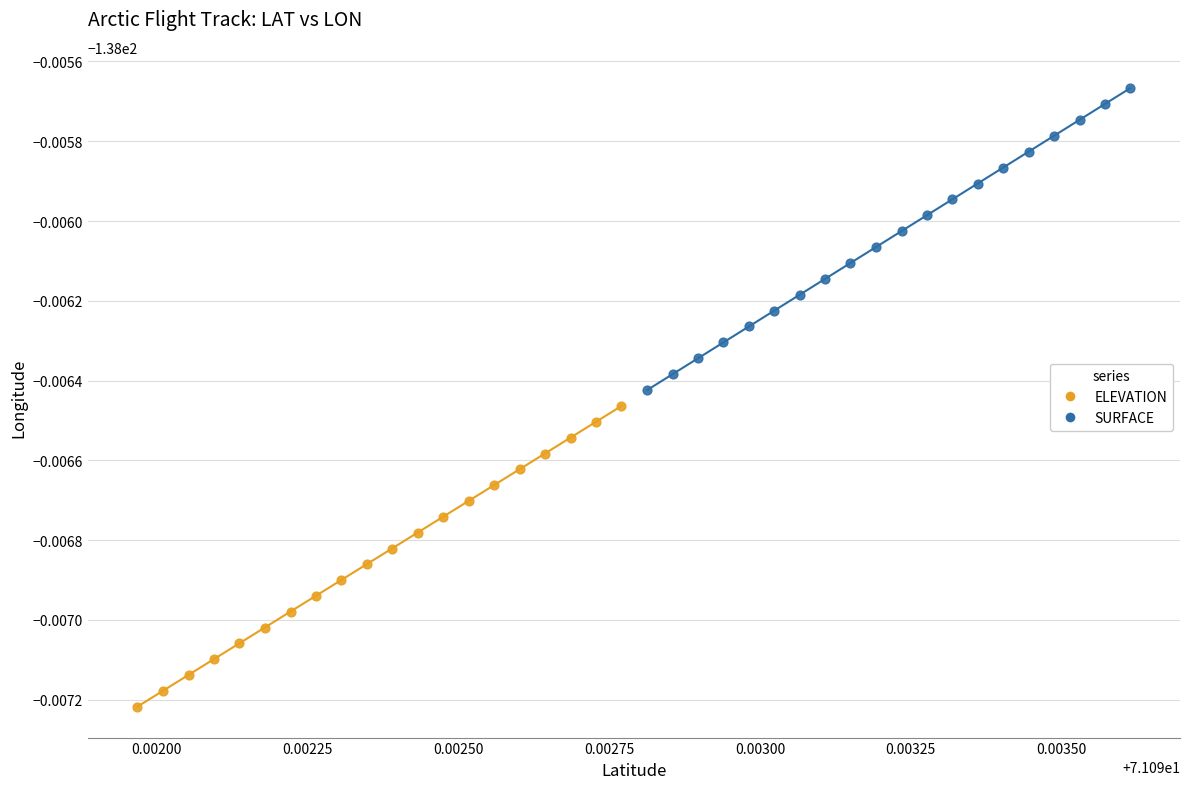

What are all the series names shown in the legend?

ELEVATION, SURFACE